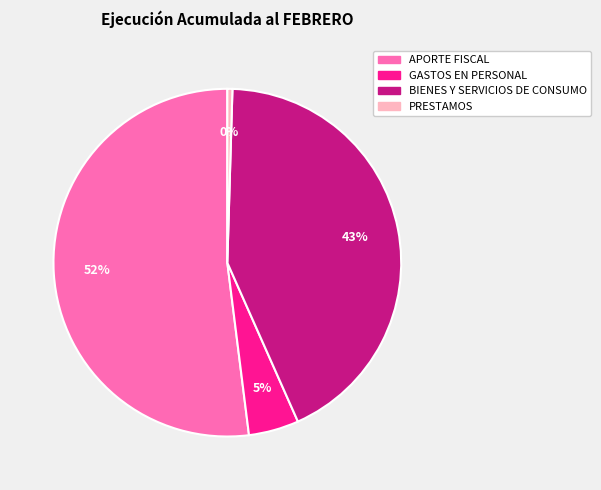

Is the sum of GASTOS EN PERSONAL and APORTE FISCAL greater than half?

Yes